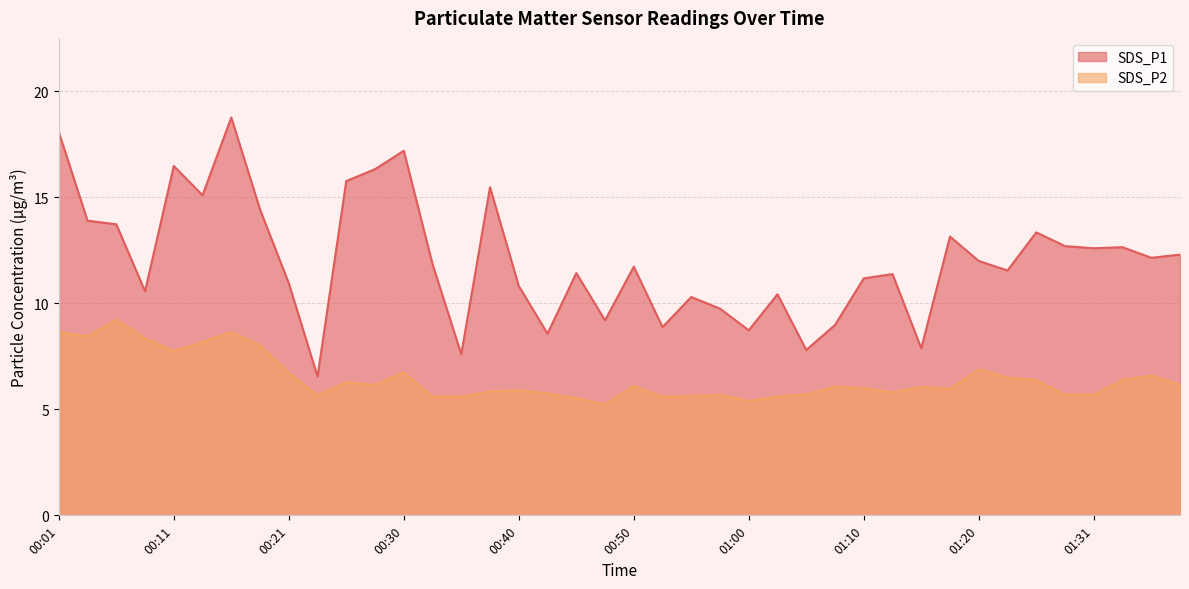

What is the sum of all SDS_P1 values?

482.3